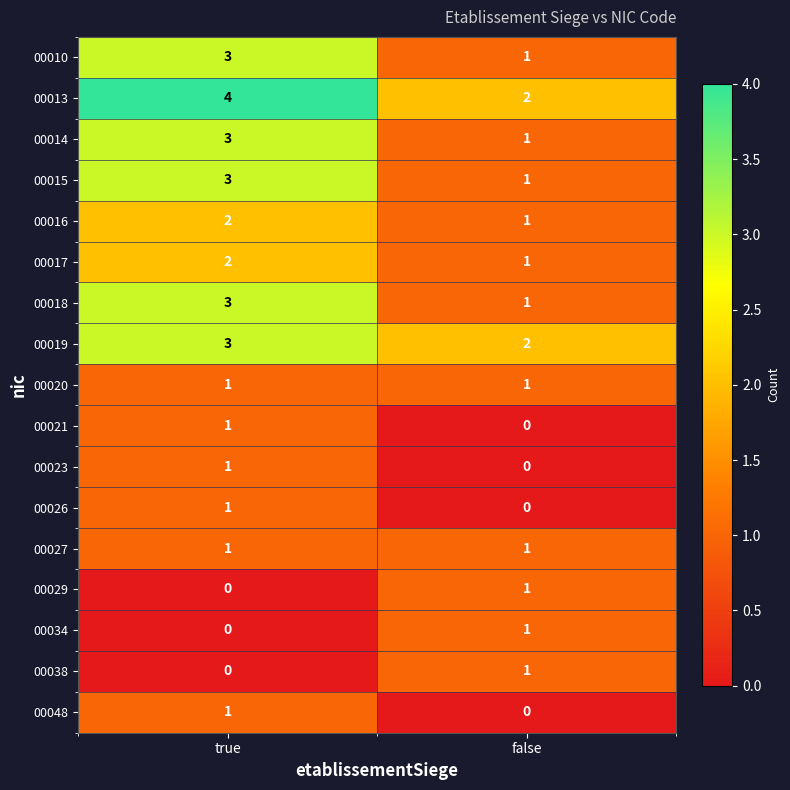

What is the sum of all 00010 values?

4